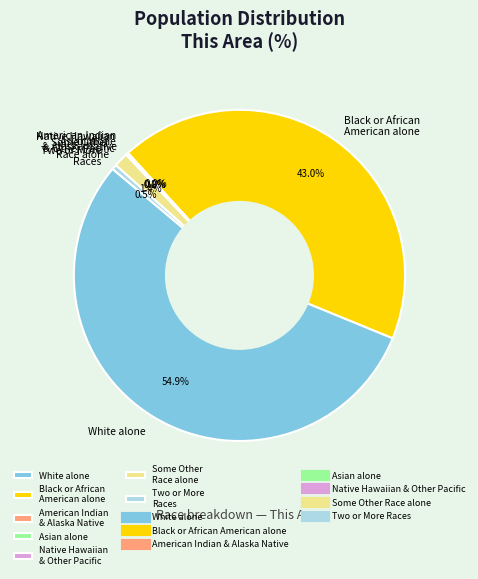

Is there a majority slice in this chart?

Yes